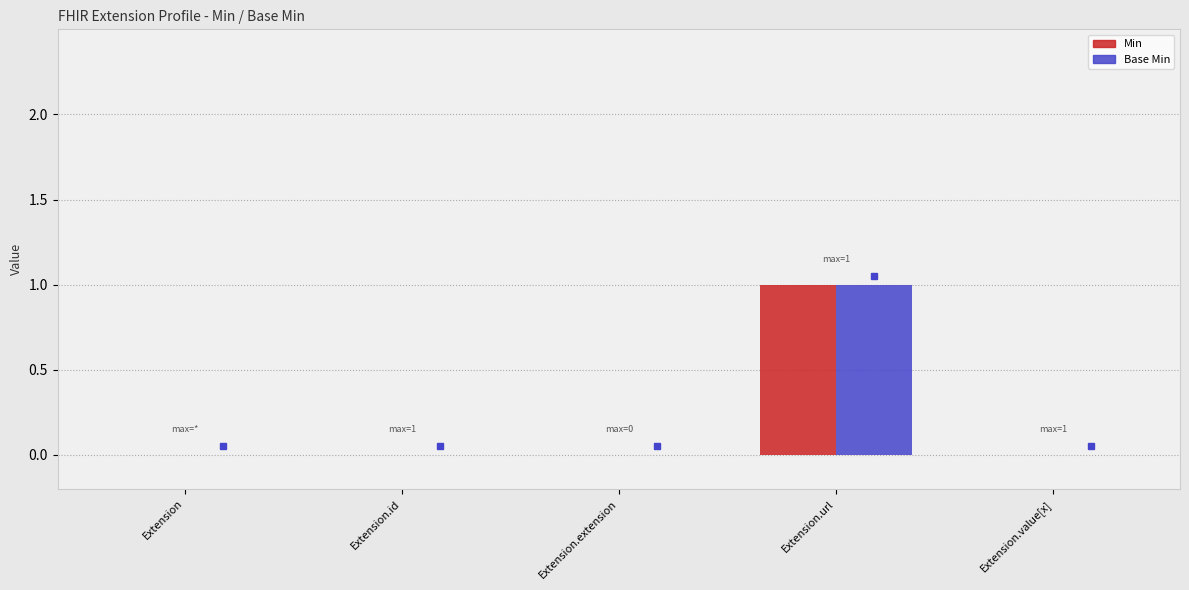

How many values in Min are above zero?

1